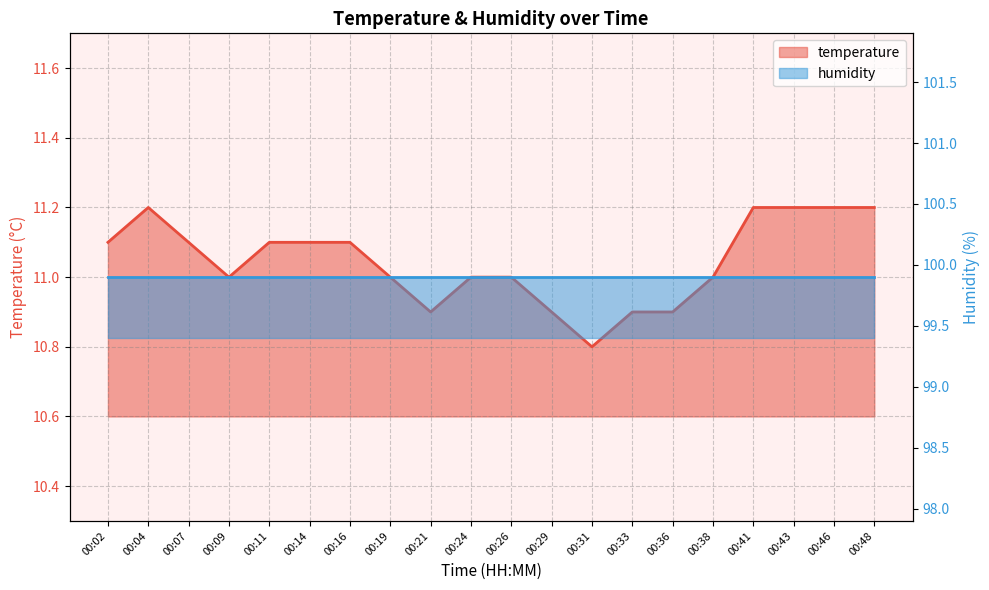

What is the value of the 13th point from the left?

10.8